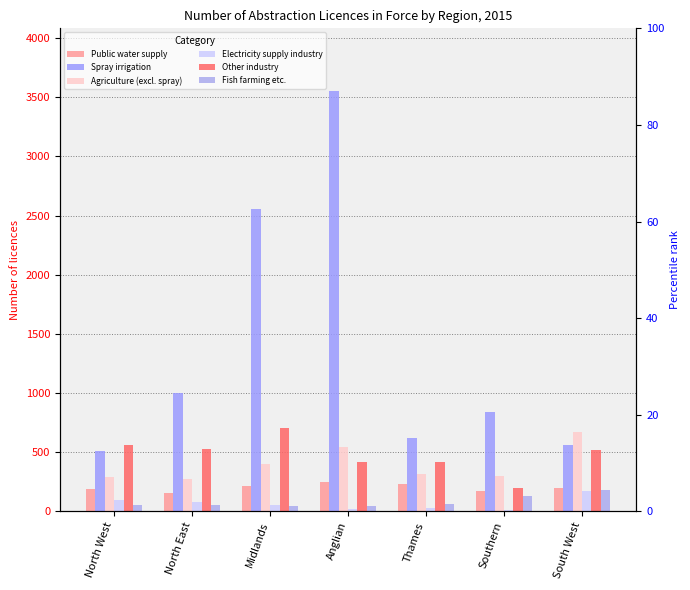

At how many categories does at least one series exceed 3184?

1